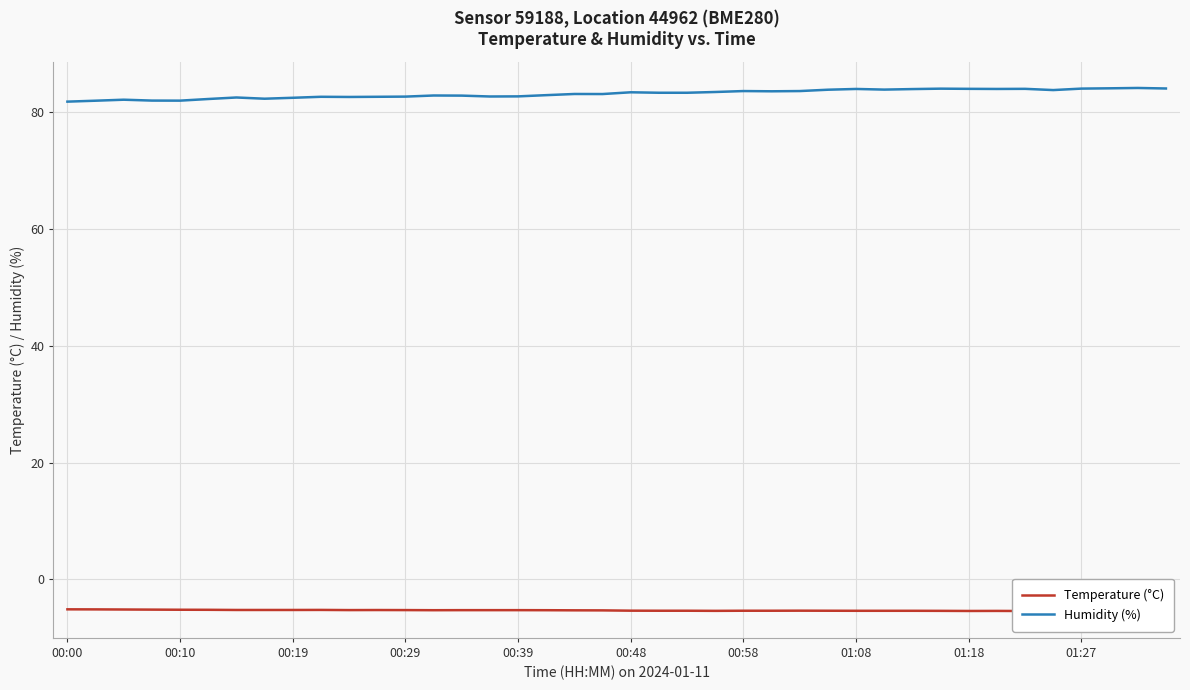

What is the maximum value for Humidity (%)?

84.1